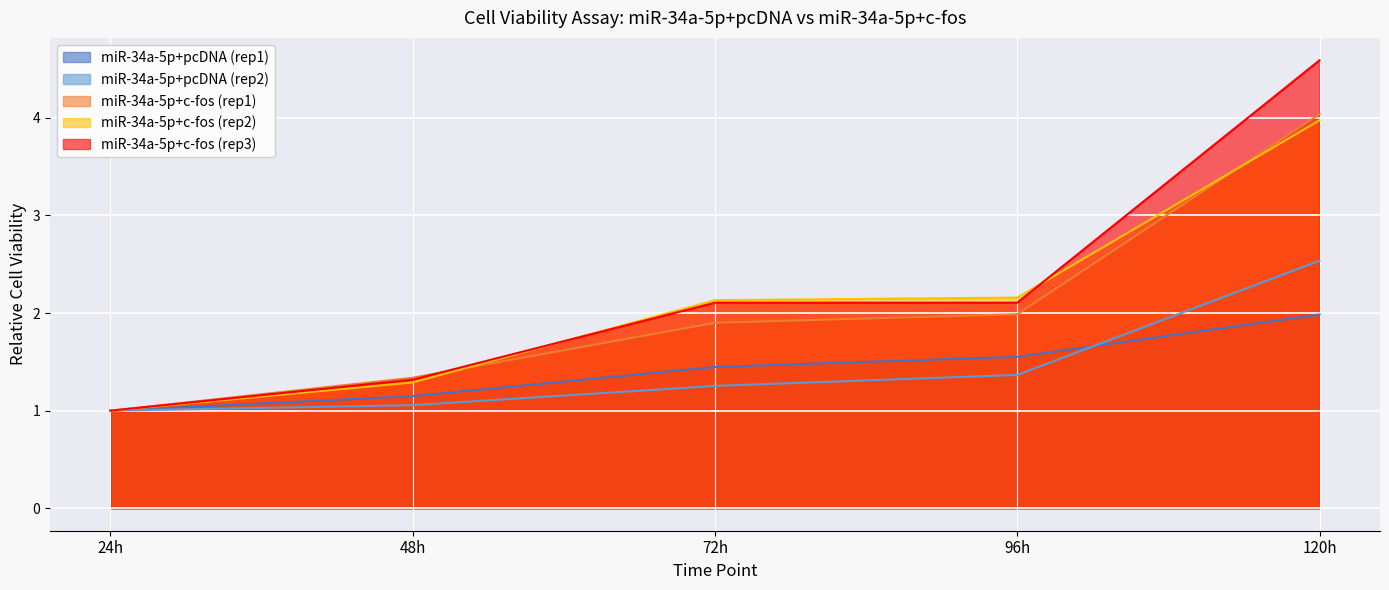

How many lines are shown in the chart?

5